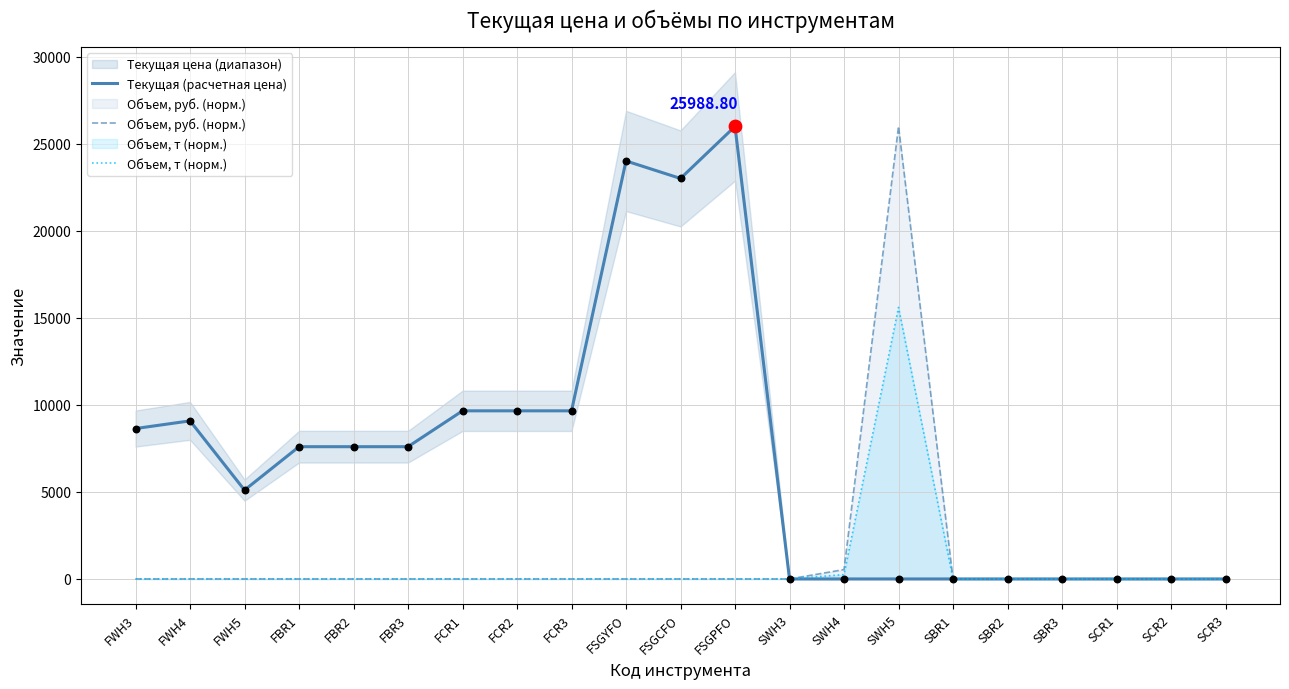

What is the total value across all series at SWH4?

790.3